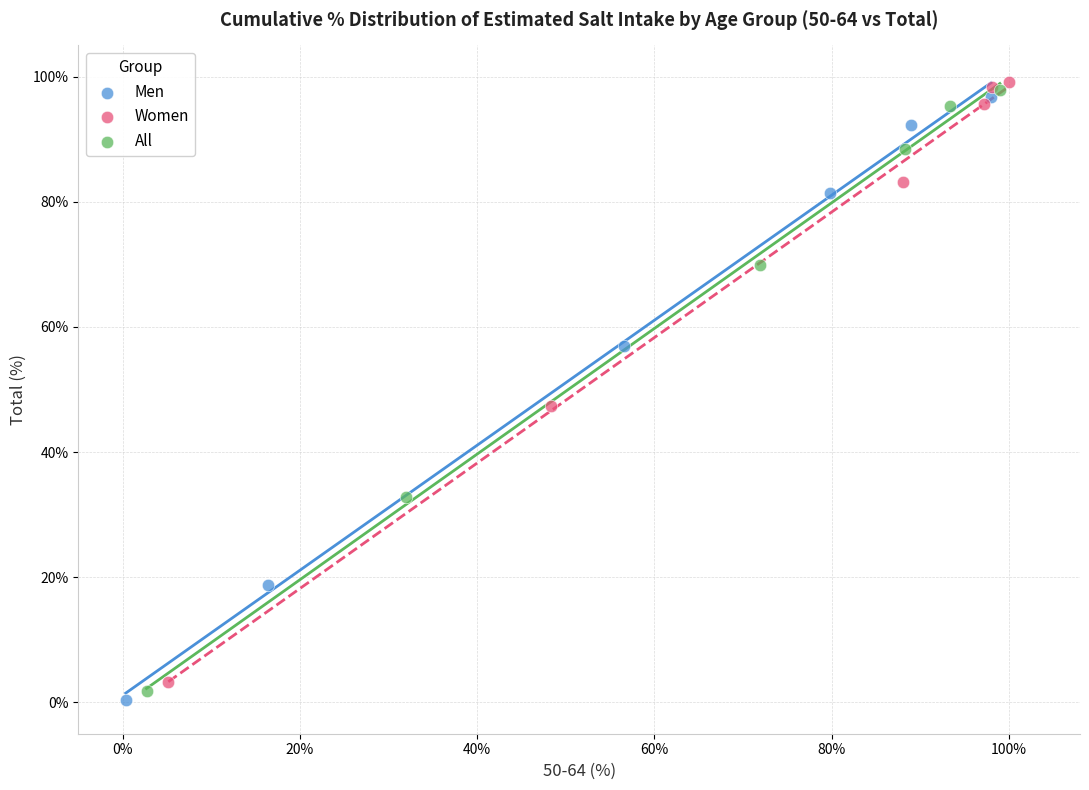

Which series has the largest Y range (max minus min)?

Men